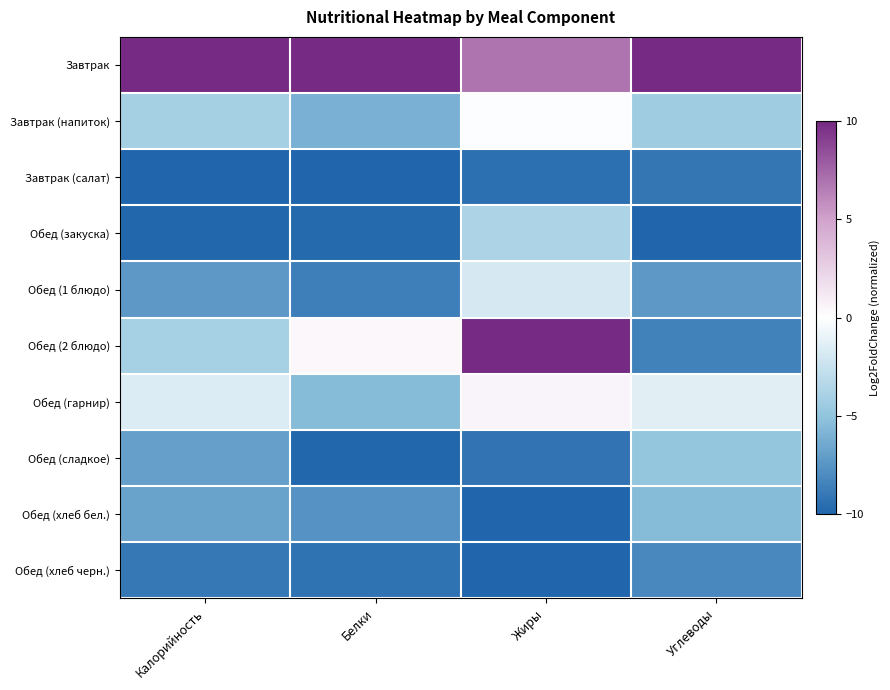

Which series has the largest total across all categories?

Завтрак